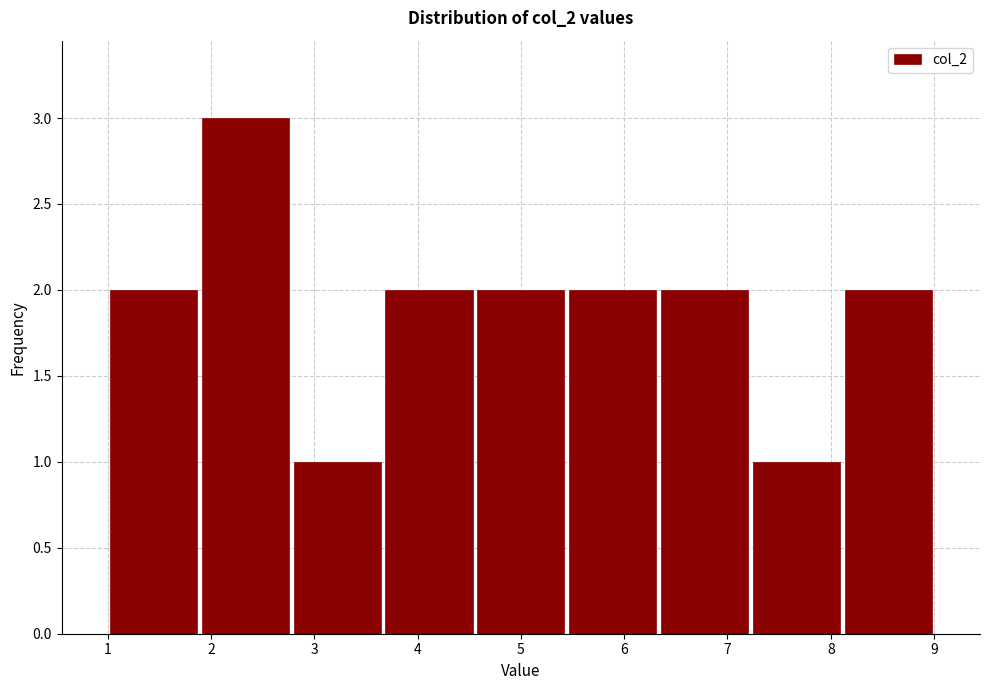

Reading left to right, transcribe this chart: for each bar, give the range it covers on the x-axis and its height. Neither the bar edges nor the heights are printed on the chart, so give them approximately, as read against the axes.

1.0 to 1.9: 2
1.9 to 2.8: 3
2.8 to 3.7: 1
3.7 to 4.6: 2
4.6 to 5.4: 2
5.4 to 6.3: 2
6.3 to 7.2: 2
7.2 to 8.1: 1
8.1 to 9.0: 2